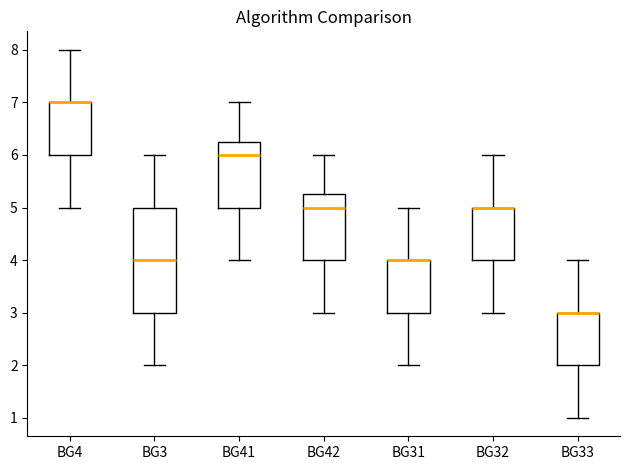

Reading left to right, transcribe this box plot: for each box, give where its median line is, the range the box spans, and where its two whiskers end, as read against the y-axis. The values are not printed on the chart, so give them approximately, as read against the axis.

BG4: median 7.0 (drawn on the box's upper edge), box 6.0 to 7.0, whiskers 5.0 to 8.0
BG3: median 4.0, box 3.0 to 5.0, whiskers 2.0 to 6.0
BG41: median 6.0, box 5.0 to 6.3, whiskers 4.0 to 7.0
BG42: median 5.0, box 4.0 to 5.3, whiskers 3.0 to 6.0
BG31: median 4.0 (drawn on the box's upper edge), box 3.0 to 4.0, whiskers 2.0 to 5.0
BG32: median 5.0 (drawn on the box's upper edge), box 4.0 to 5.0, whiskers 3.0 to 6.0
BG33: median 3.0 (drawn on the box's upper edge), box 2.0 to 3.0, whiskers 1.0 to 4.0